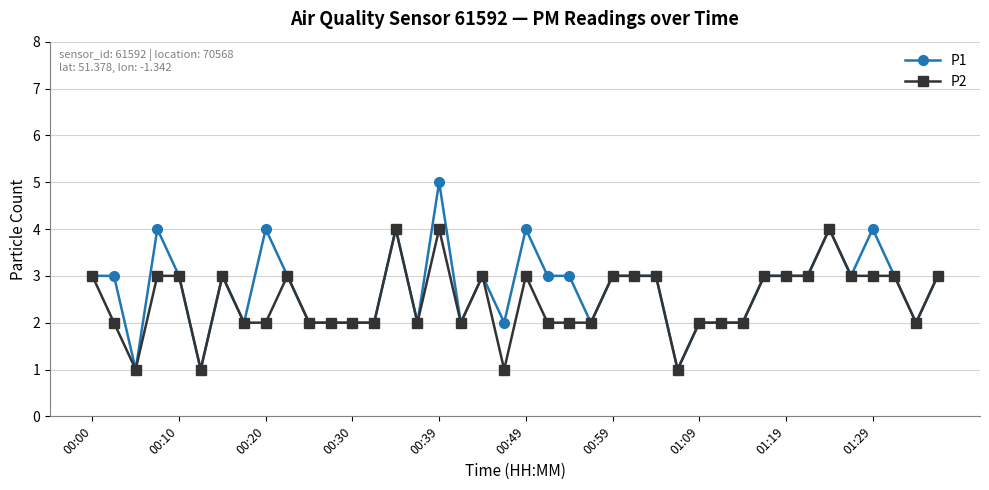

Rank the series by their maximum value, from highest to lowest.

P1, P2